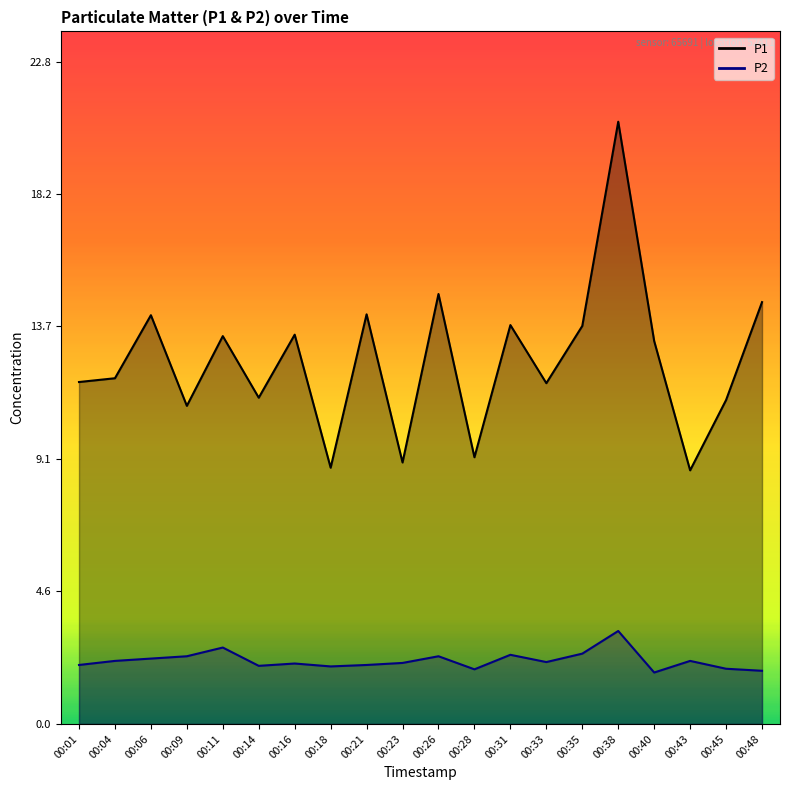

What is the difference between the maximum and minimum values in the P1 series?

12.0